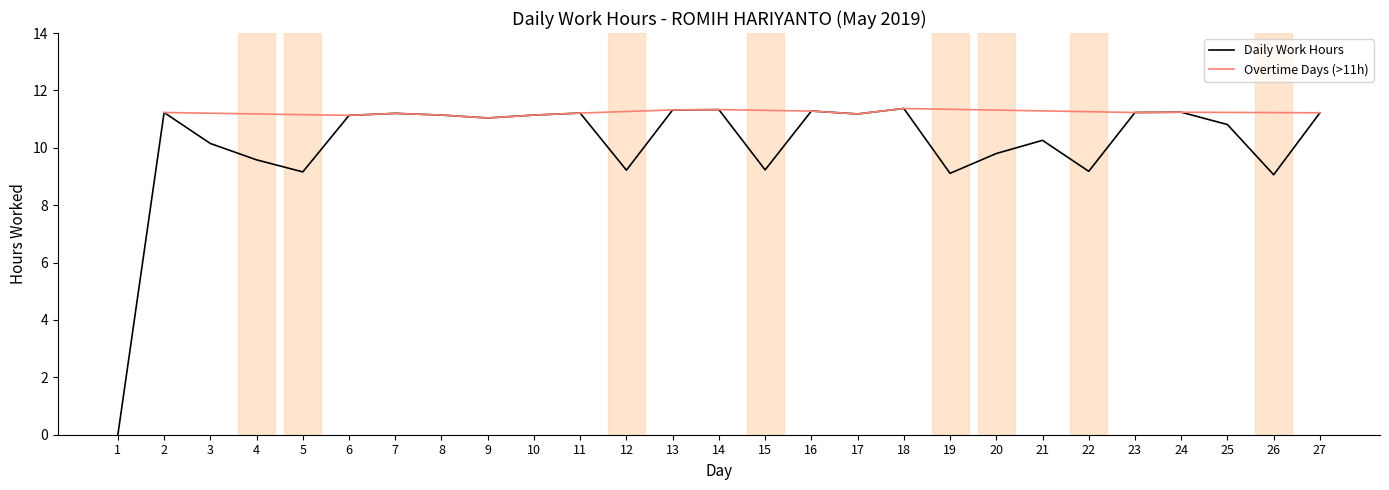

True or false: the data shows 0.0 at 1.

True